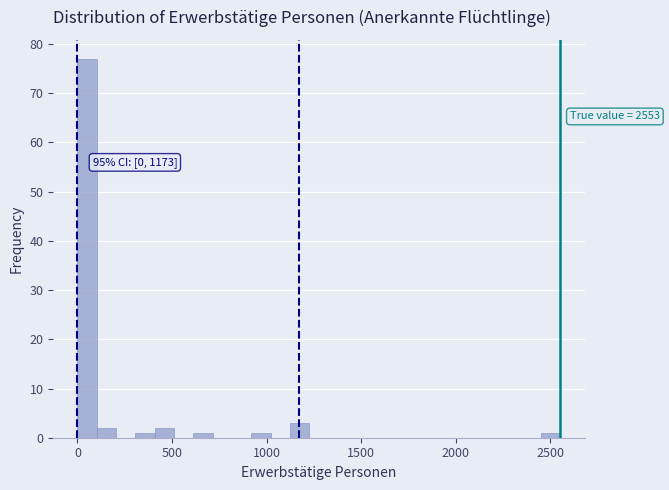

Around what value on the x-axis is the tallest bar? Give the approximate position of its centre, as read against the axis.

50